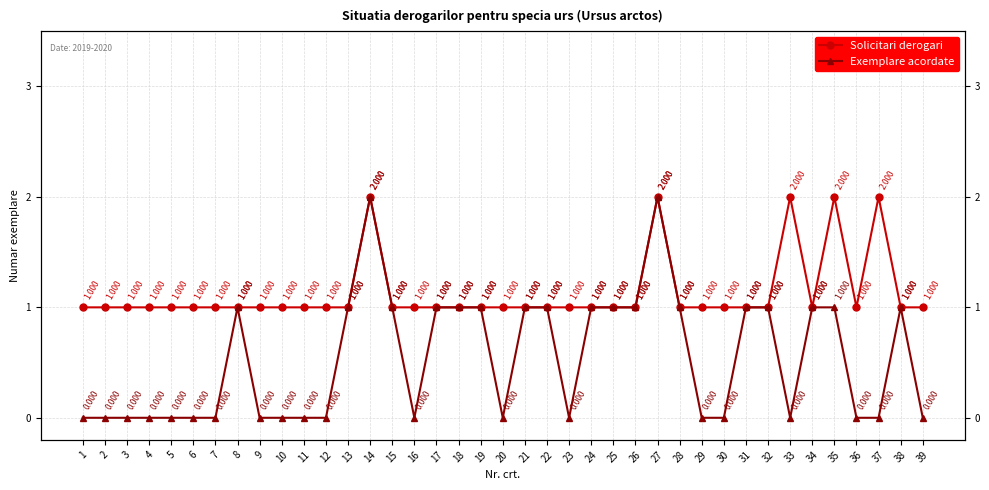

Is the value of Solicitari derogari at 24 greater than the value of Exemplare acordate at 35?

No